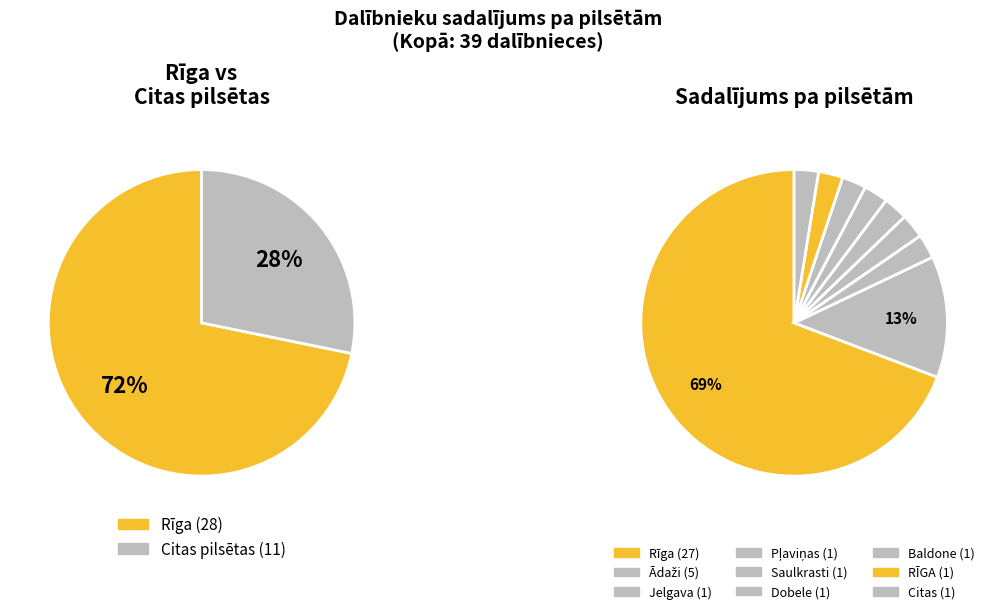

Is Rīga the majority of the pie?

Yes